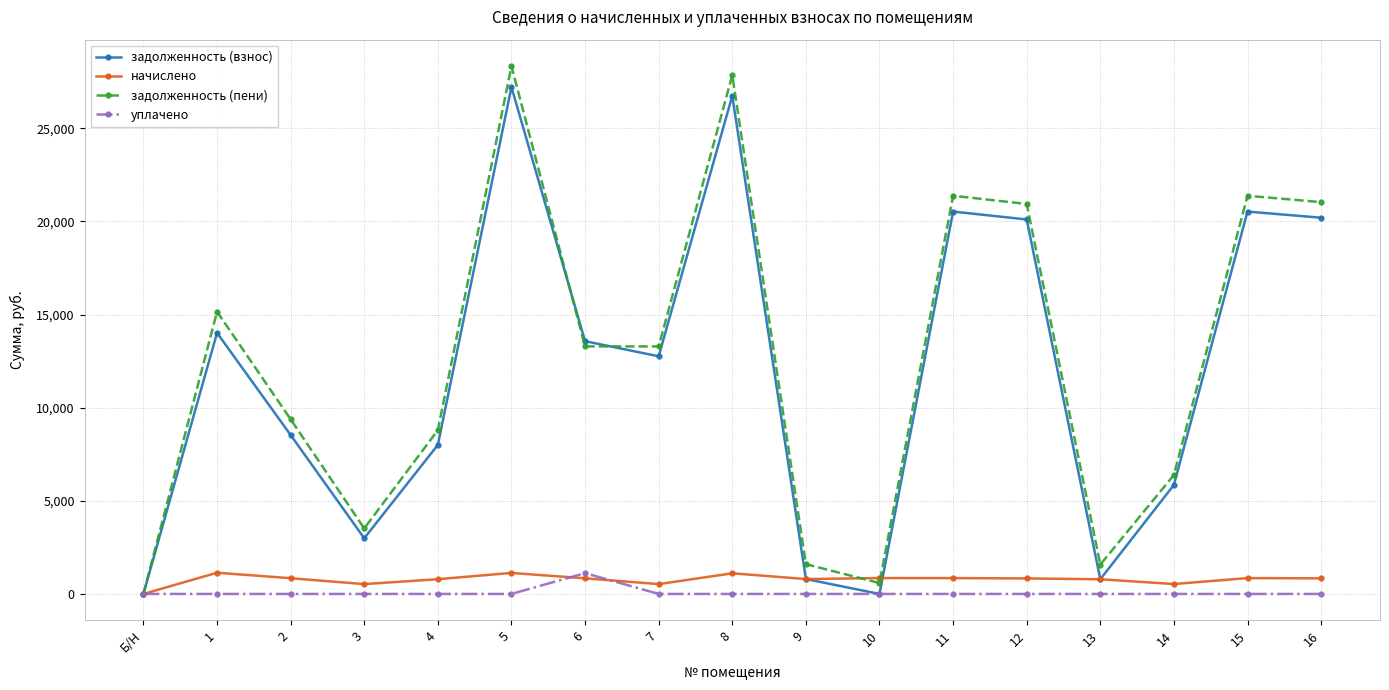

What is the value of the задолженность (пени) point at the 12th from the left?

21380.5